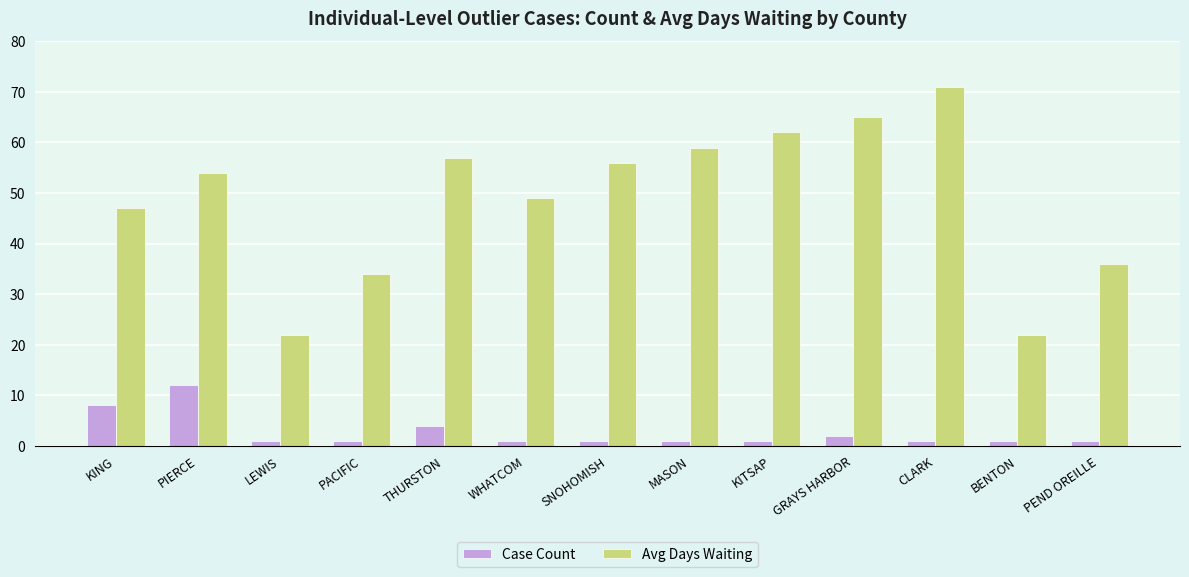

Between LEWIS and KITSAP, which series saw the biggest shift?

Avg Days Waiting